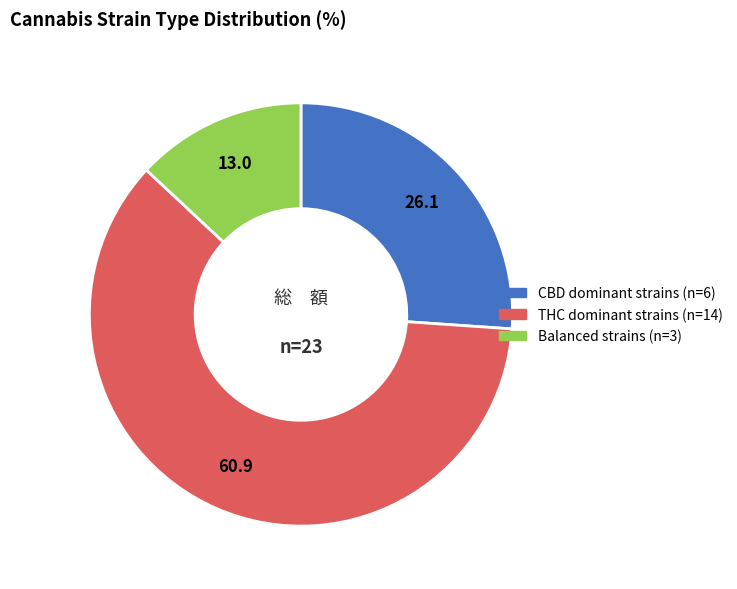

Is the sum of Balanced strains (n=3) and THC dominant strains (n=14) greater than half?

Yes